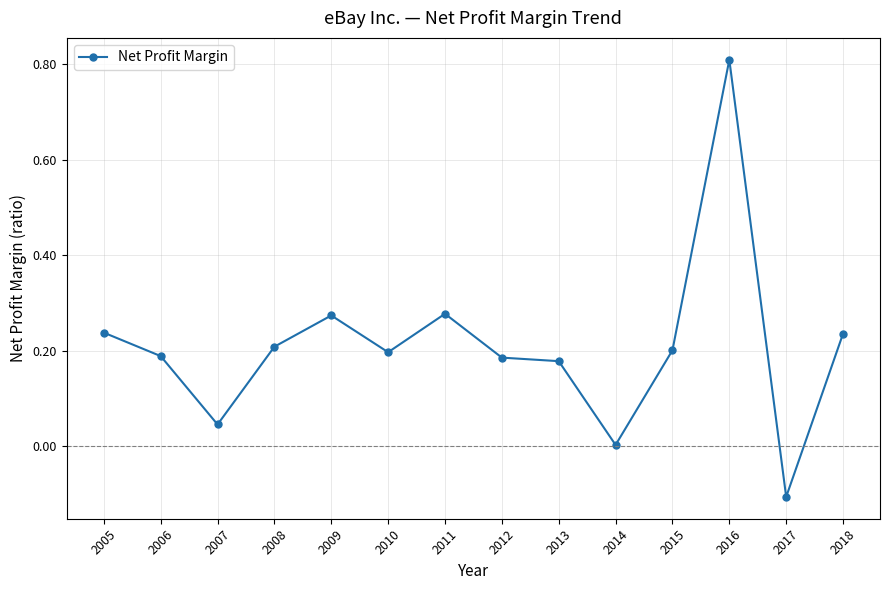

Count the number of categories in the chart.

14